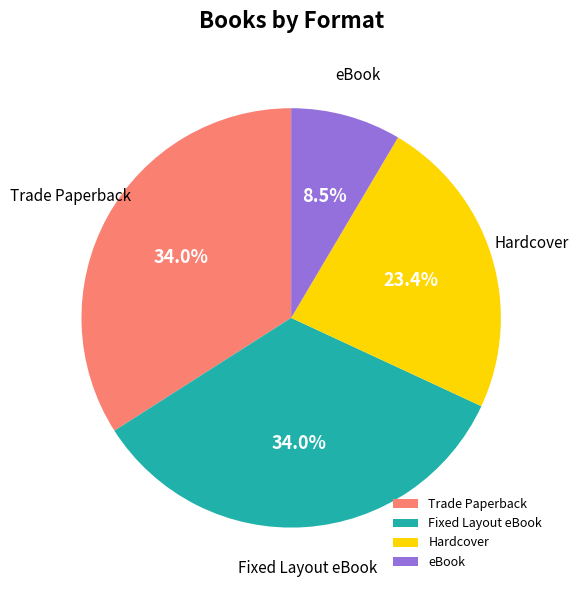

Which category has the smallest portion of the pie?

eBook